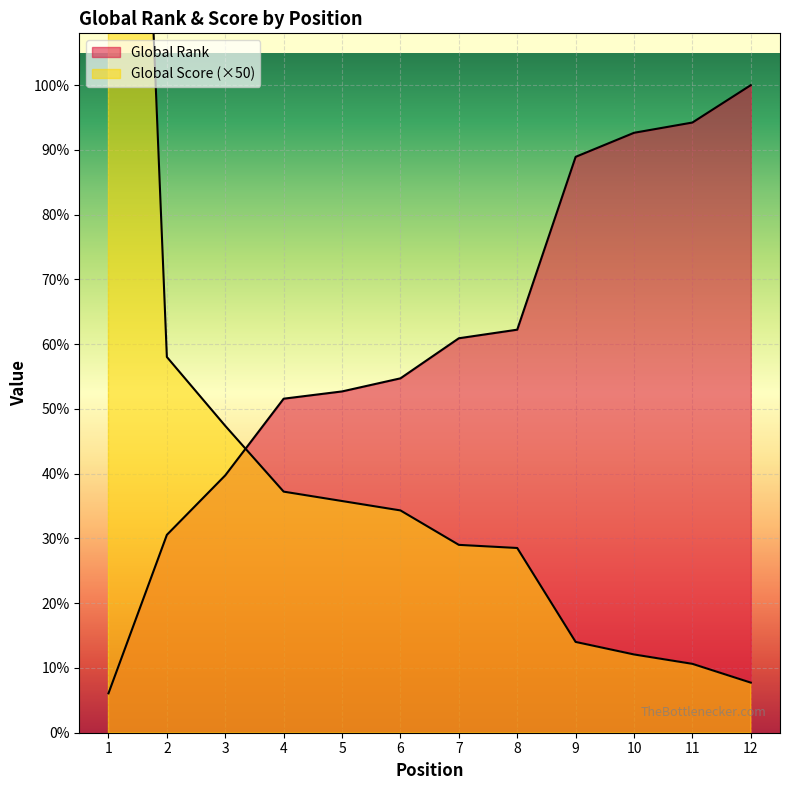

Which has a higher value, 12 or 10?

12